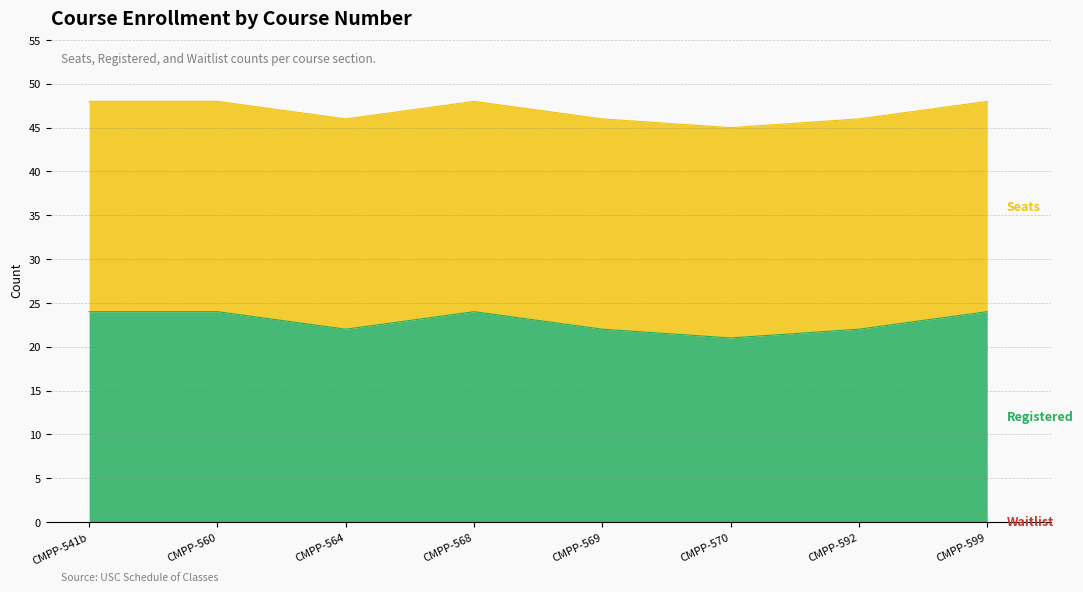

Does the chart display data point markers on the line(s)?

No